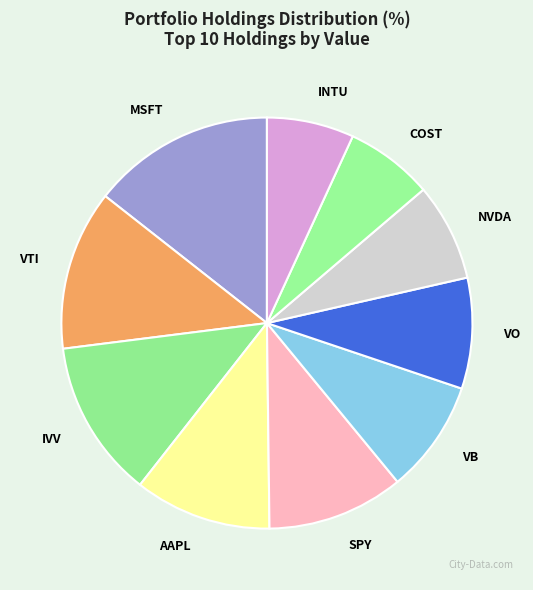

What is the largest slice in the pie chart?

MSFT